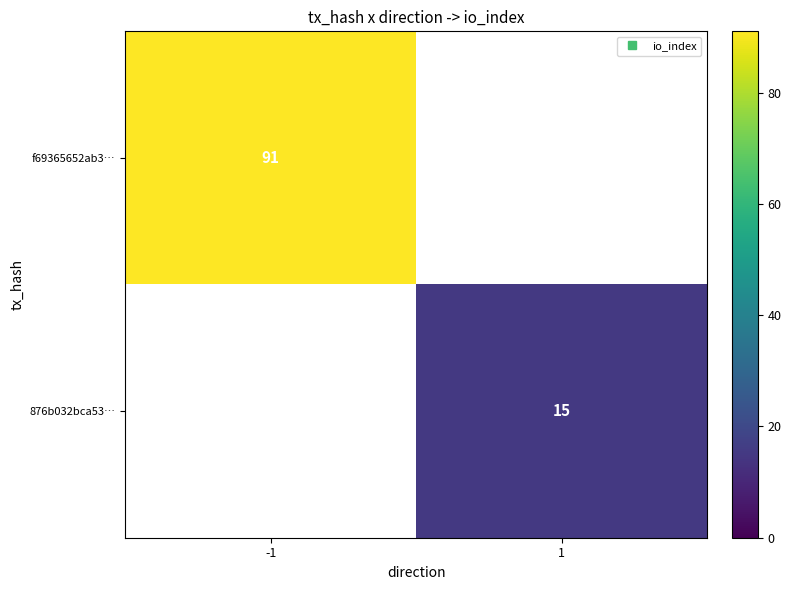

List the series in order of their peak value, highest first.

f69365652ab3…, 876b032bca53…